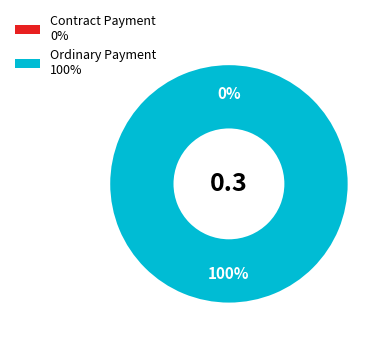

How many slices are in this pie chart?

2